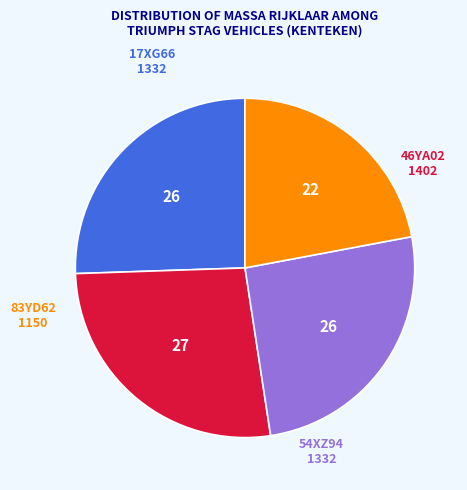

Does 17XG66 account for over 50% of the chart?

No